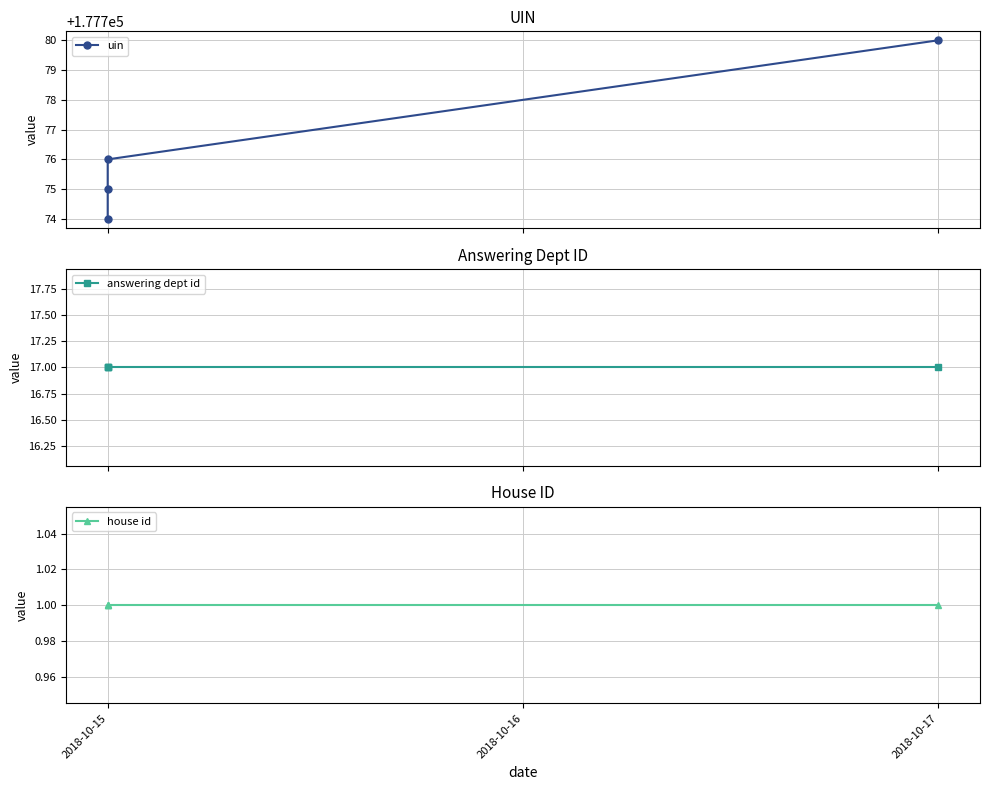

What is the difference between the maximum and minimum values in the uin series?

6